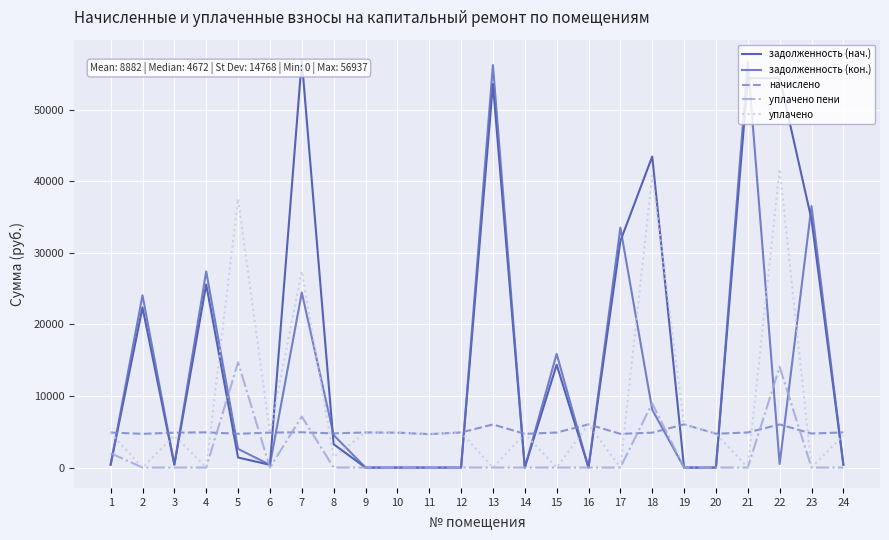

What is the difference between the начислено values at 15 and 14?

185.0